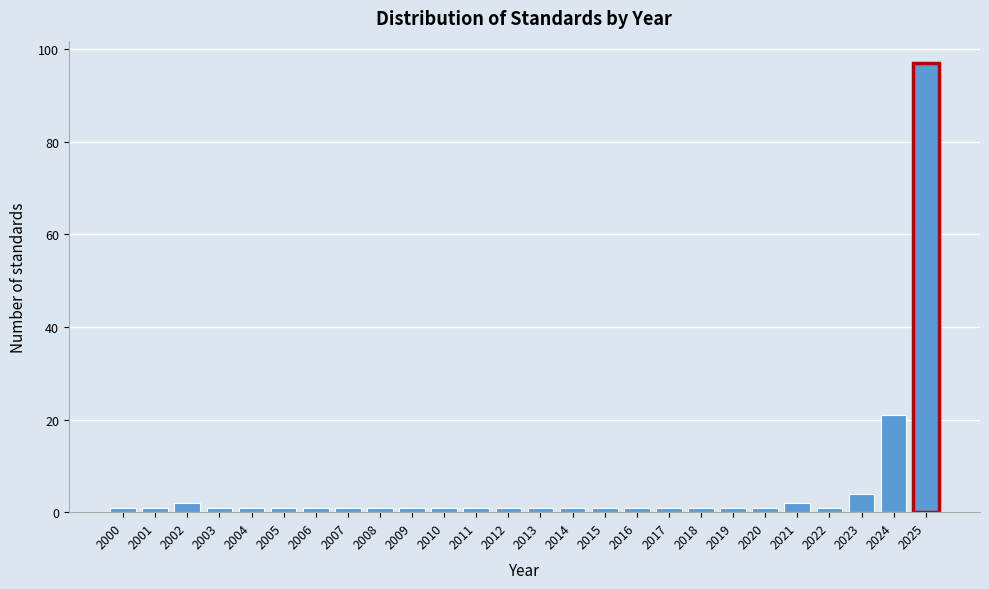

Reading left to right, what are all the values shown in this chart?

1	1	2	1	1	1	1	1	1	1	1	1	1	1	1	1	1	1	1	1	1	2	1	4	21	97